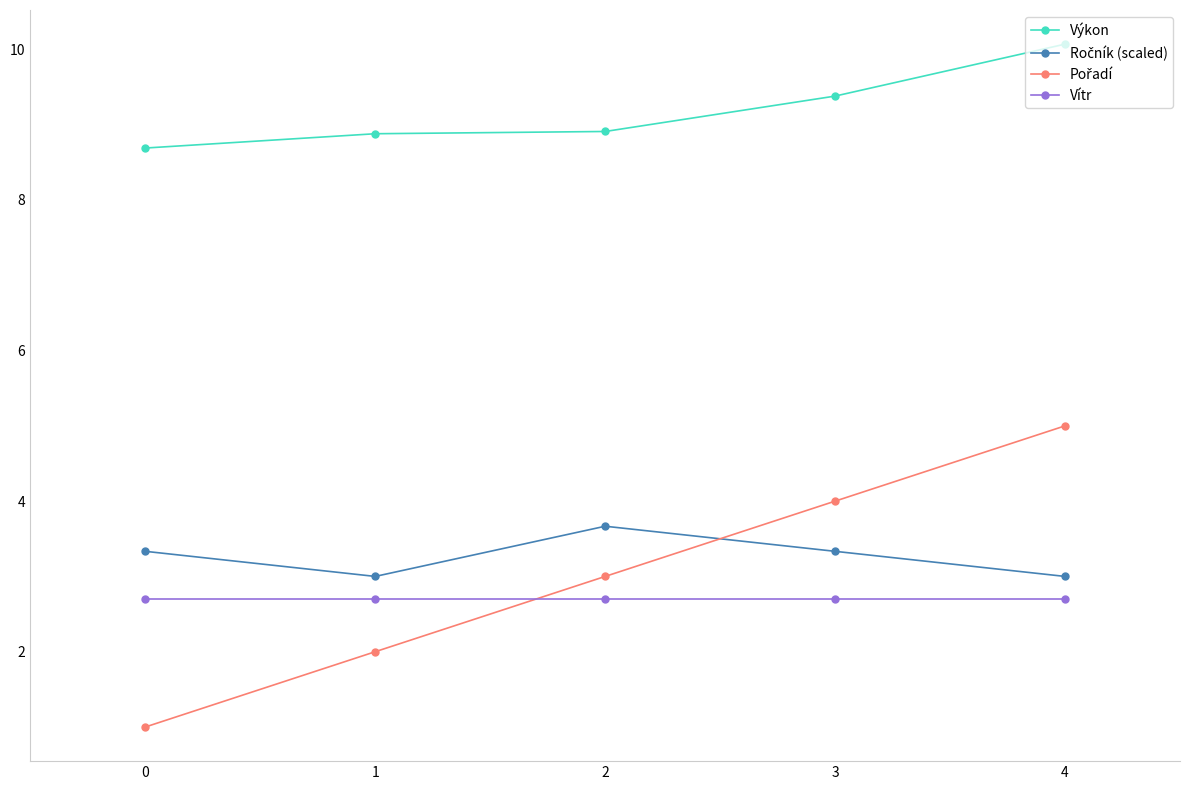

Is it true that Vítr equals 0.6 at 1?

False